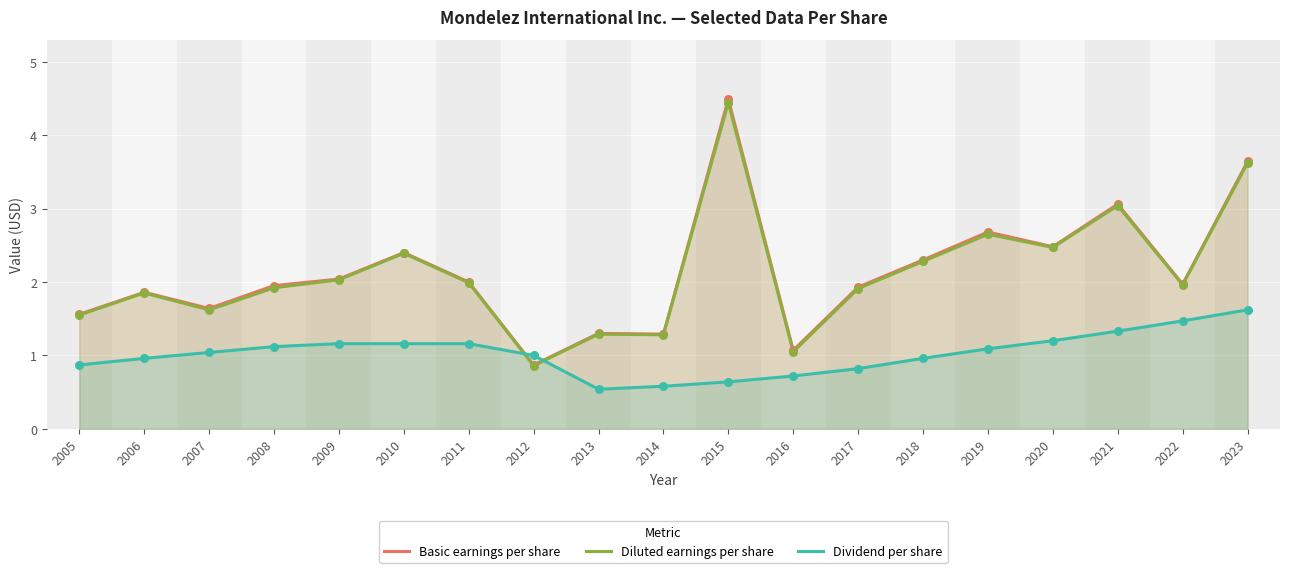

At which category is the sum across all series the highest?

2015